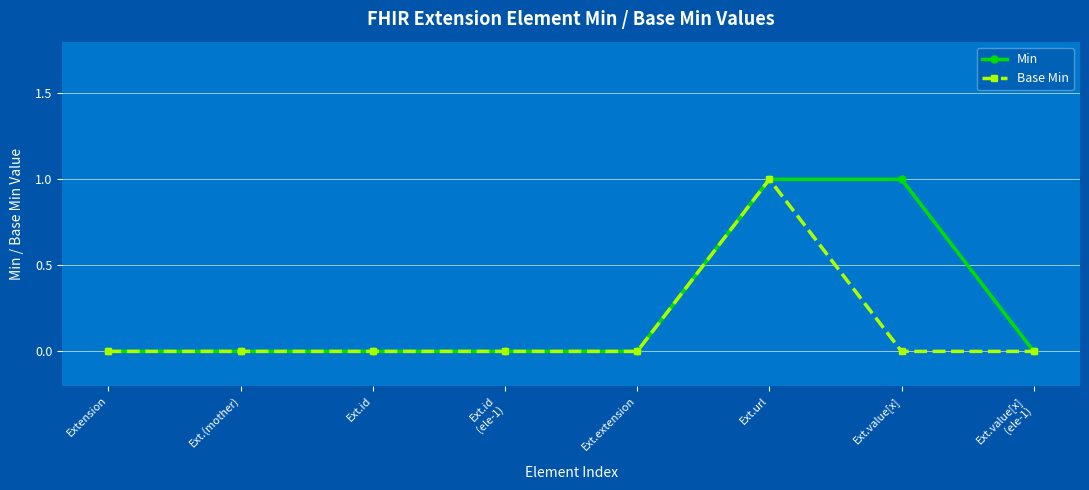

At which category is the sum across all series the highest?

Ext.url